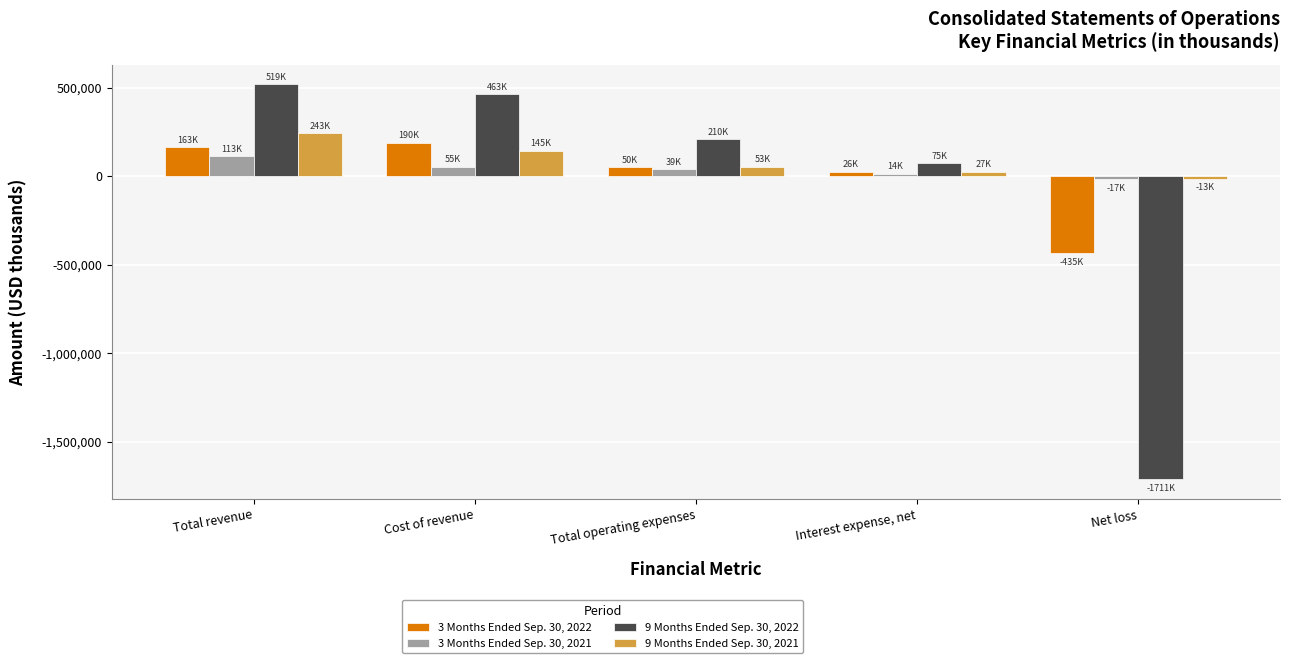

What is the difference between the maximum and minimum values in the 3 Months Ended Sep. 30, 2021 series?

129768